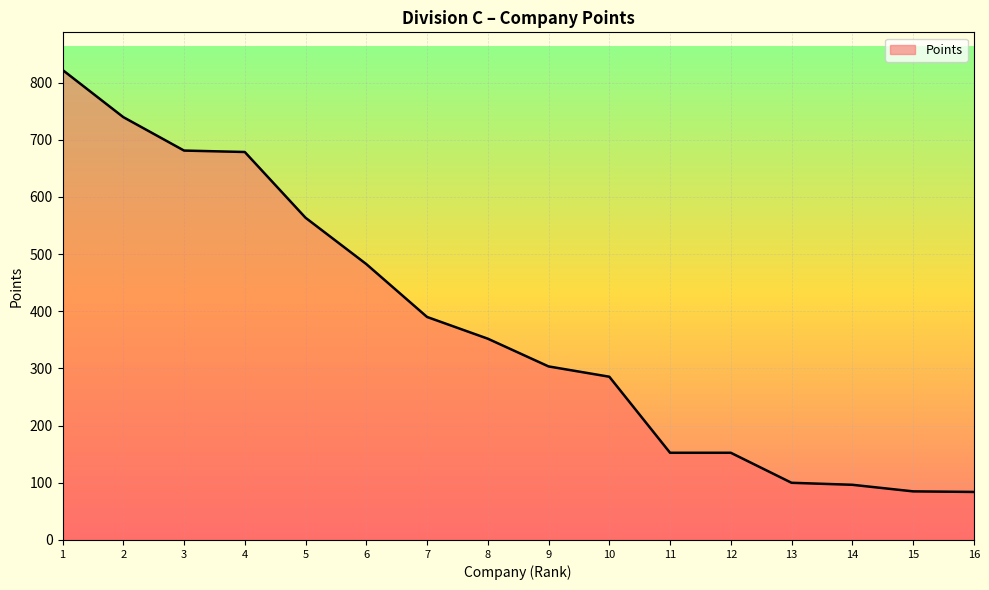

What is the minimum value shown in the chart?

84.0